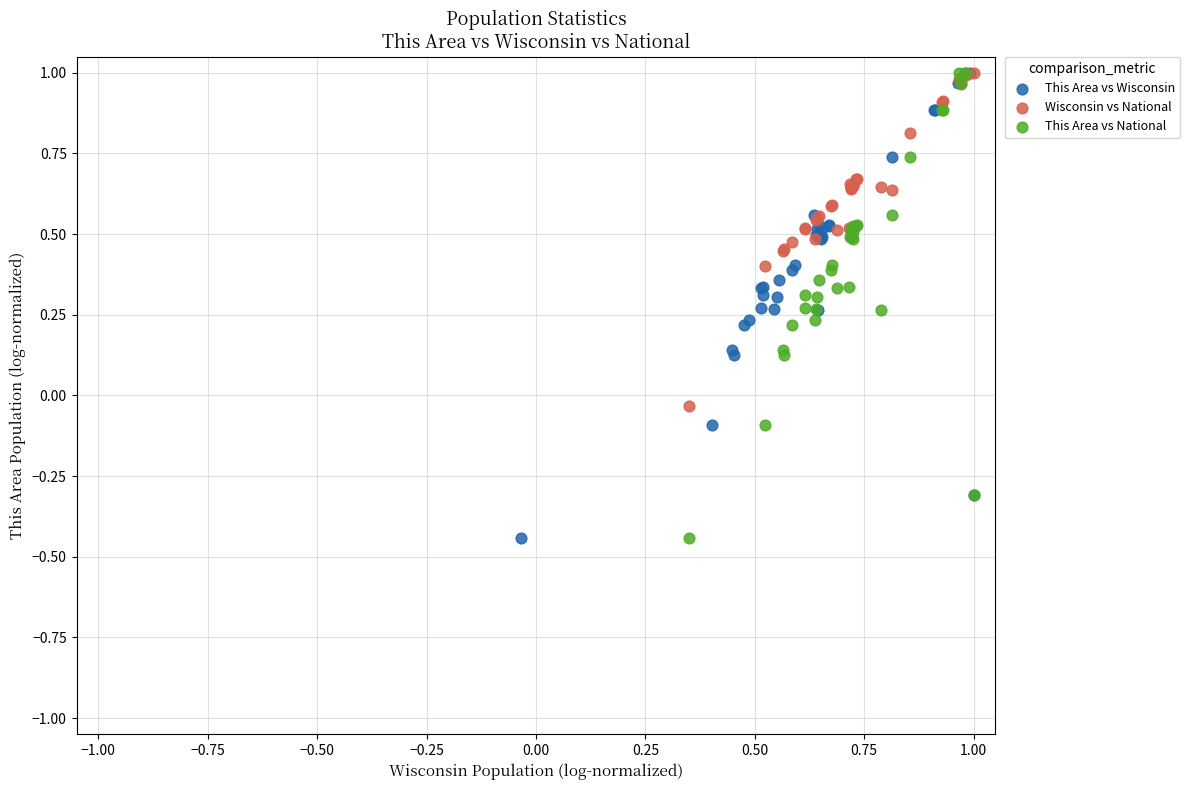

What are all the series names shown in the legend?

This Area vs Wisconsin, Wisconsin vs National, This Area vs National